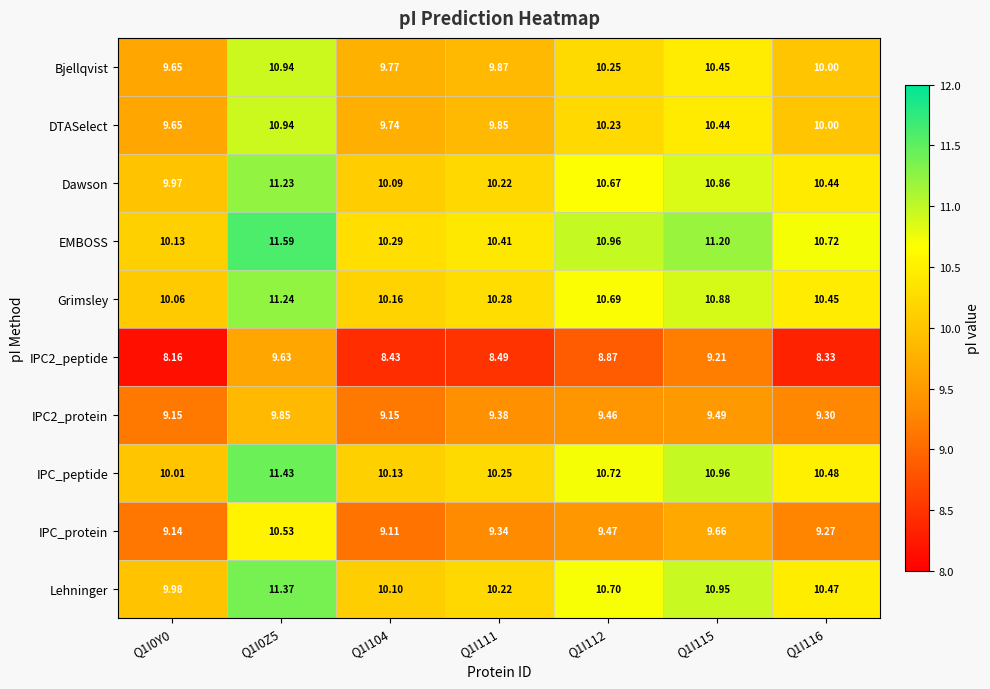

Between Q1I0Y0 and Q1I112, which series saw the biggest shift?

EMBOSS